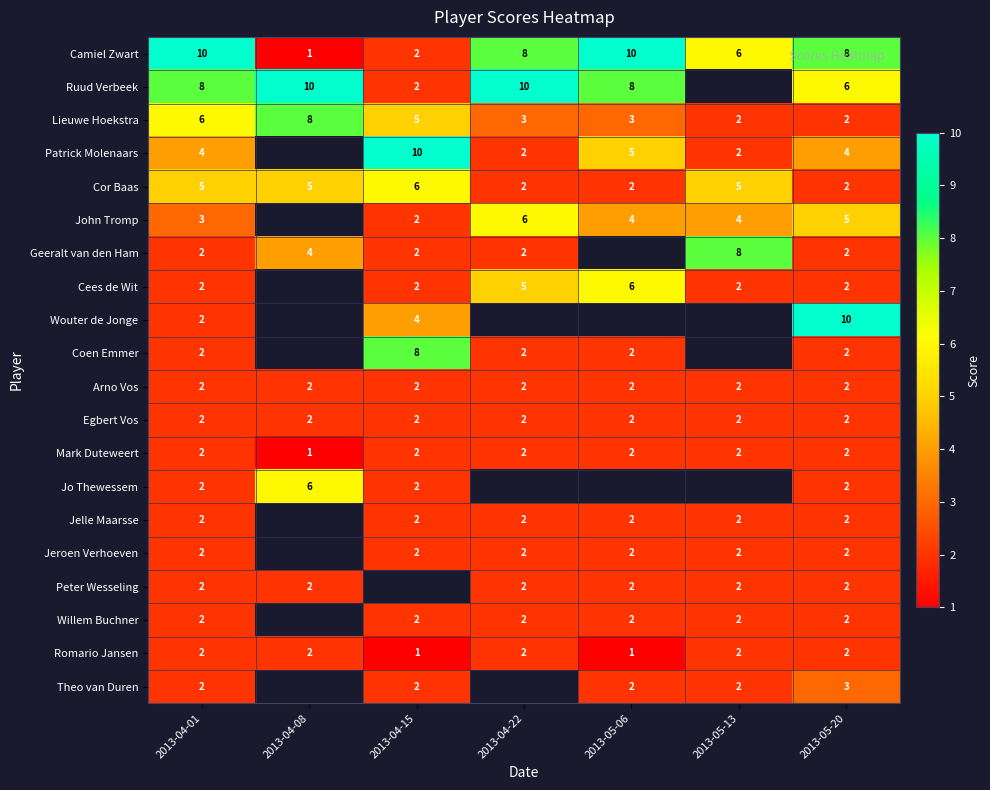

How many Mark Duteweert values are between 2 and 3?

6